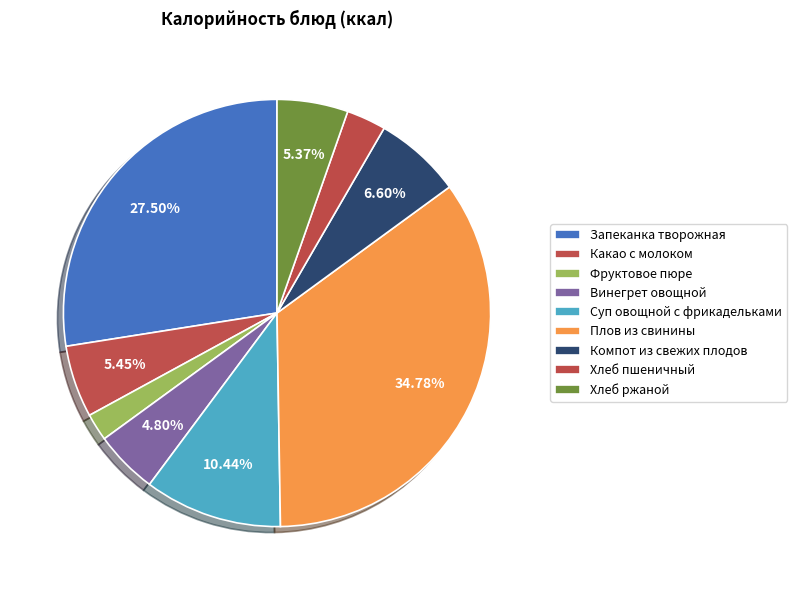

True or false: Какао с молоком accounts for 5% of the total.

True